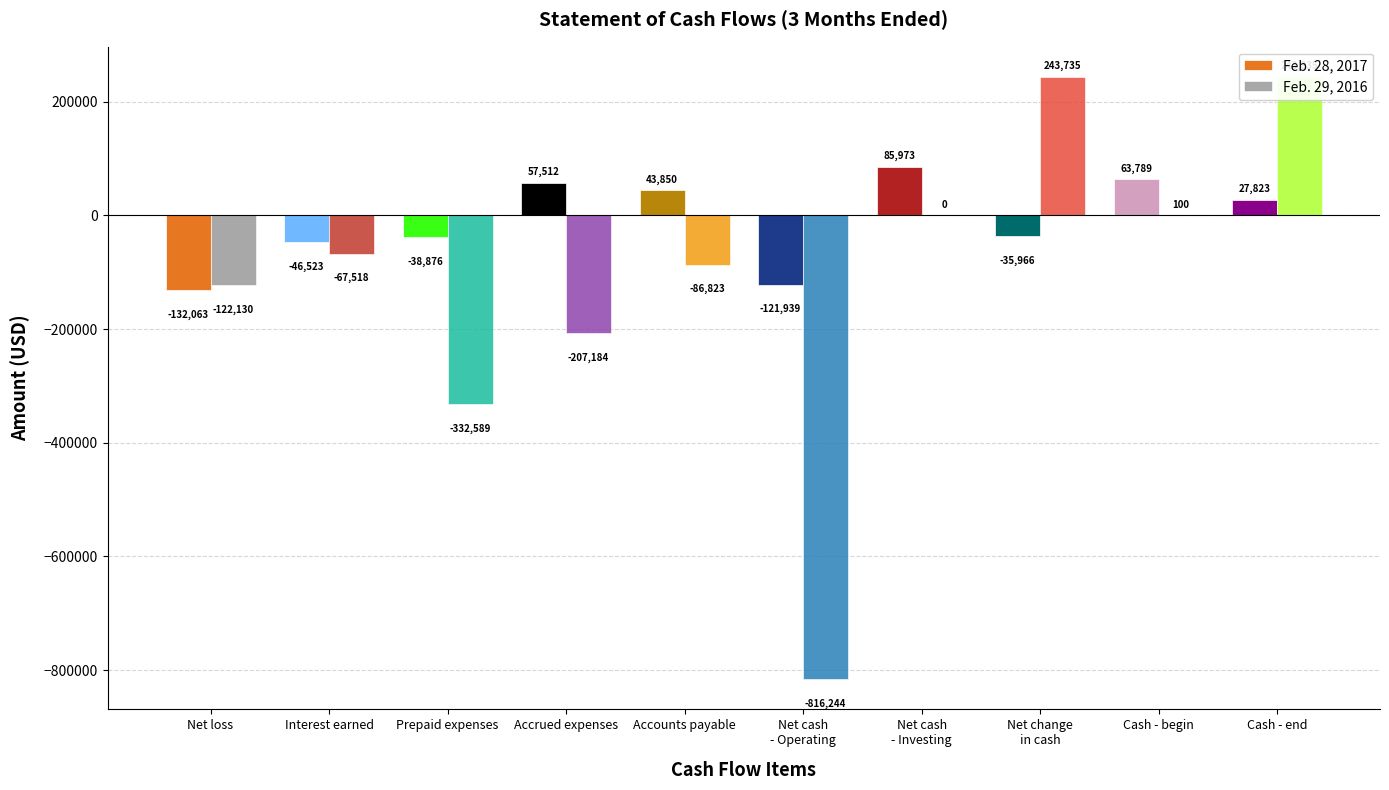

At how many categories does at least one series exceed -137758?

10